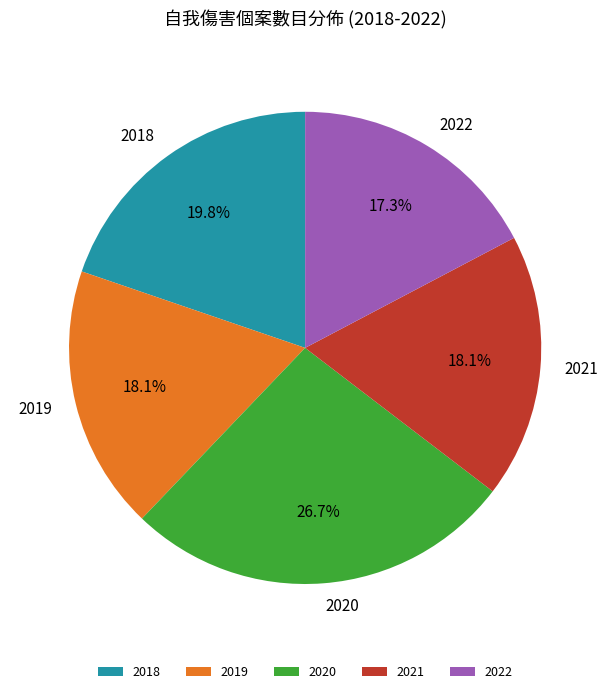

What is the largest slice in the pie chart?

2020